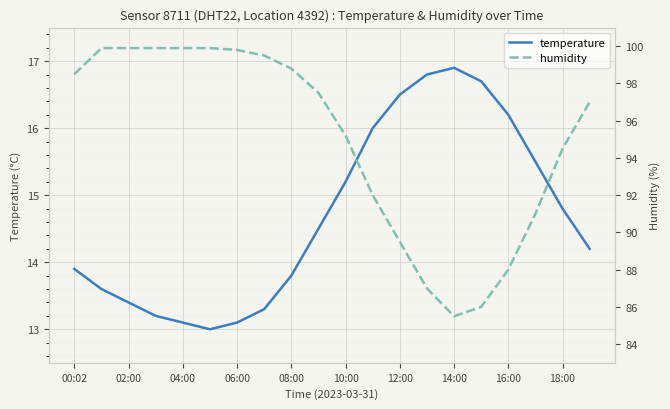

How many interior local valleys does the humidity series have?

1